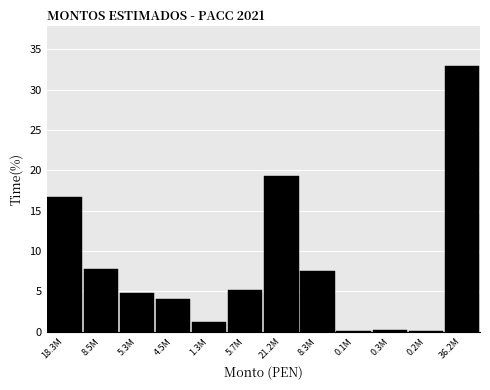

Where is the data nearest to the value 16?

18.3M